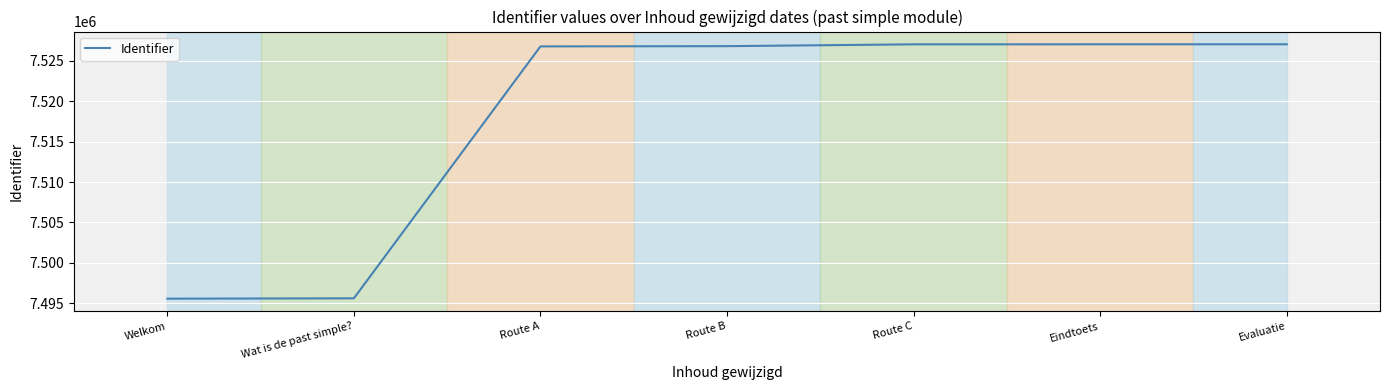

What is the minimum value shown in the chart?

7495568